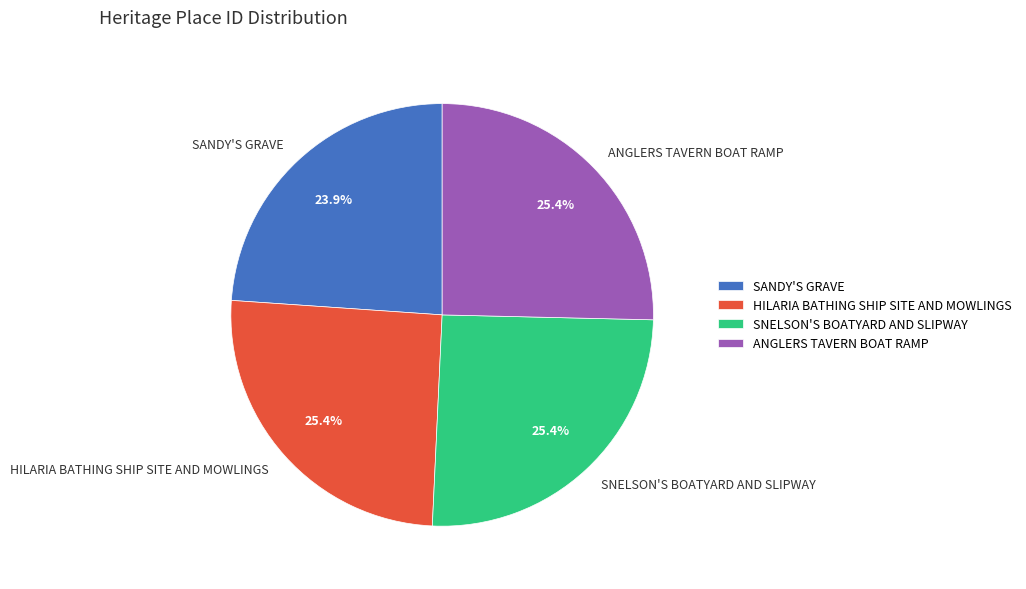

The SNELSON'S BOATYARD AND SLIPWAY slice represents 12% of the pie. True or false?

False